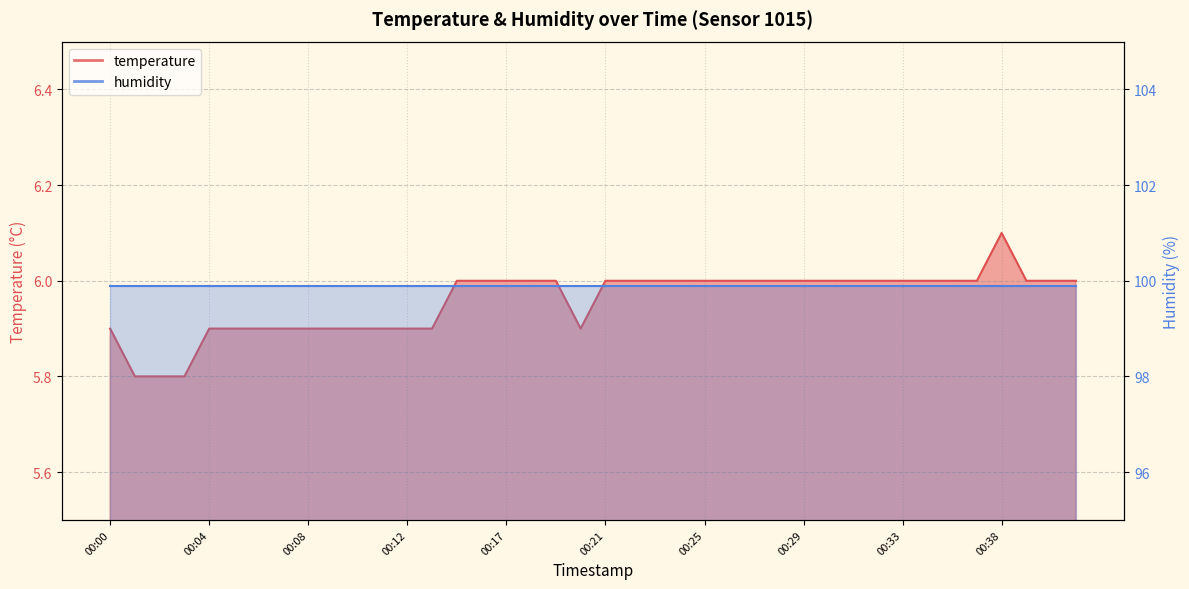

Approximately how many times larger is the value at 00:17 compared to 00:35?

1.0